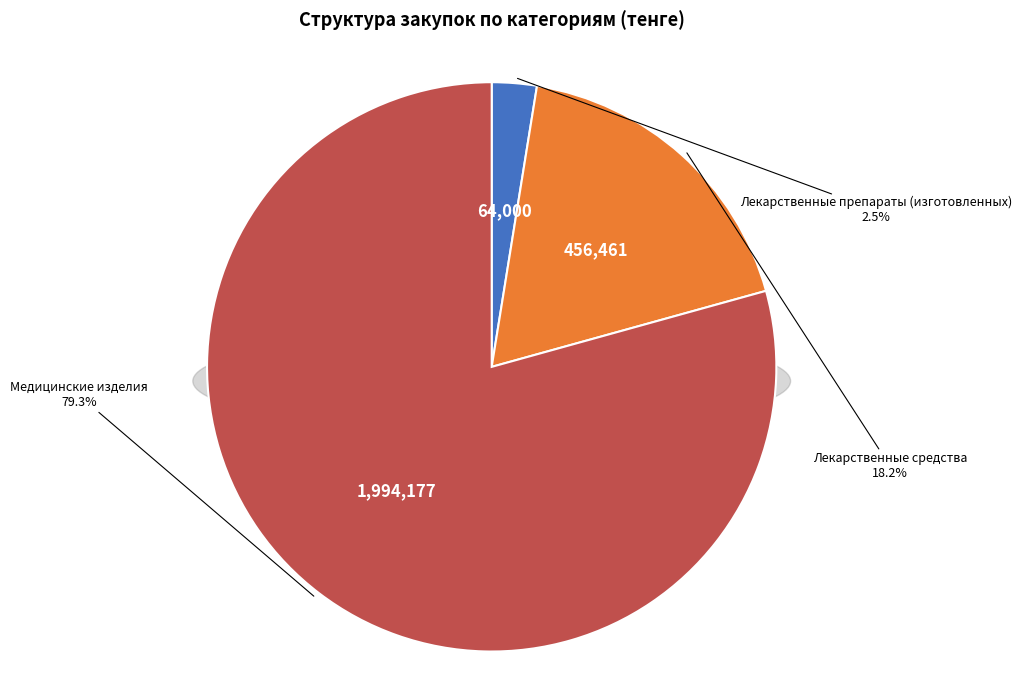

True or false: Медицинские изделия accounts for 79% of the total.

True